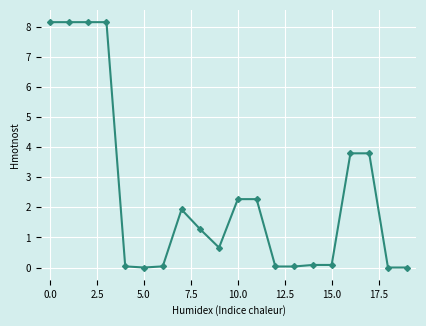

What is the value of the 12th point from the left?

2.3